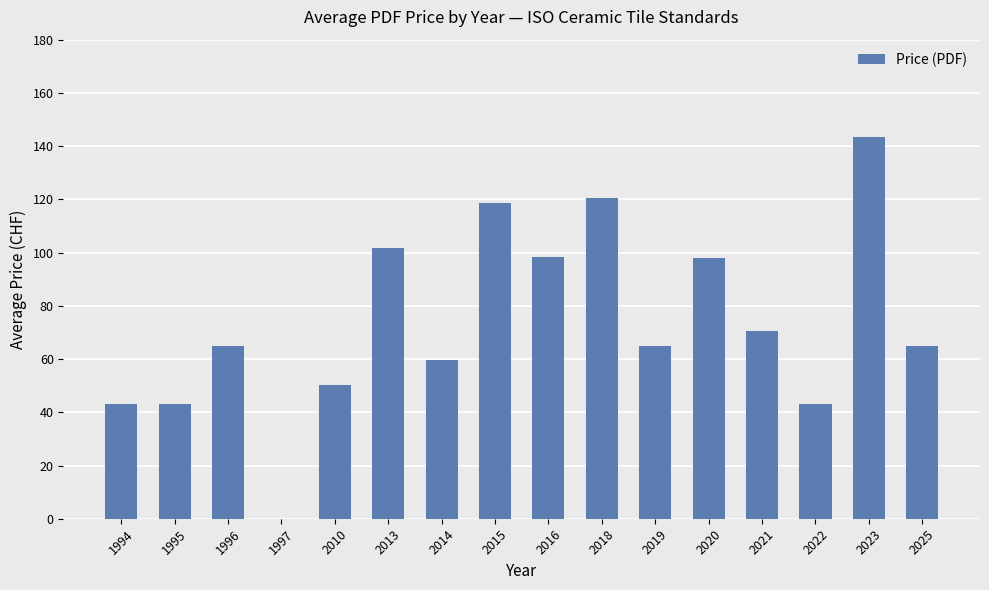

Does the chart contain stacked bars?

No